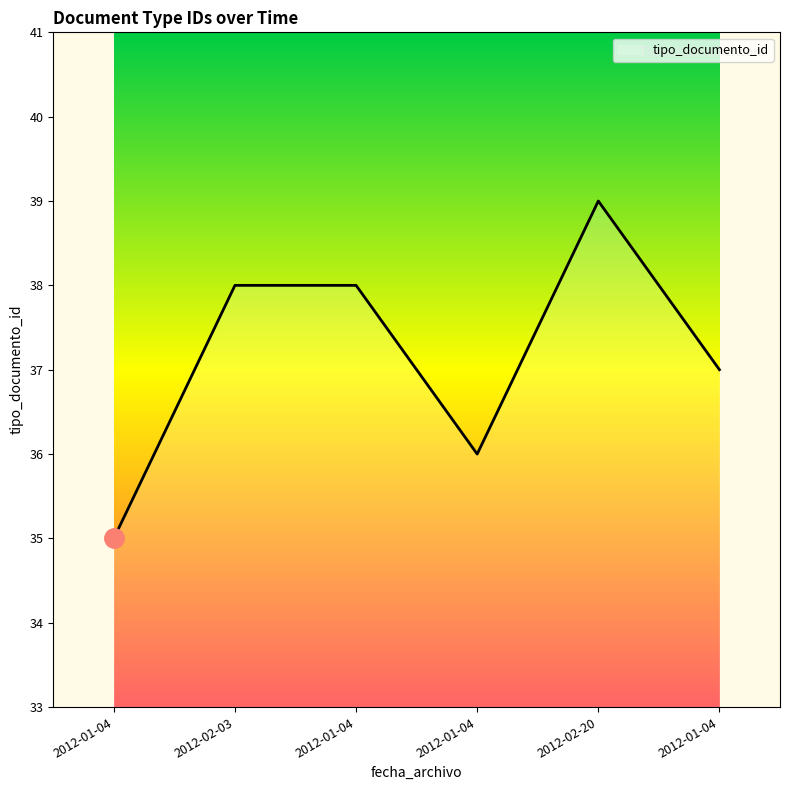

How many series are shown in this chart?

1